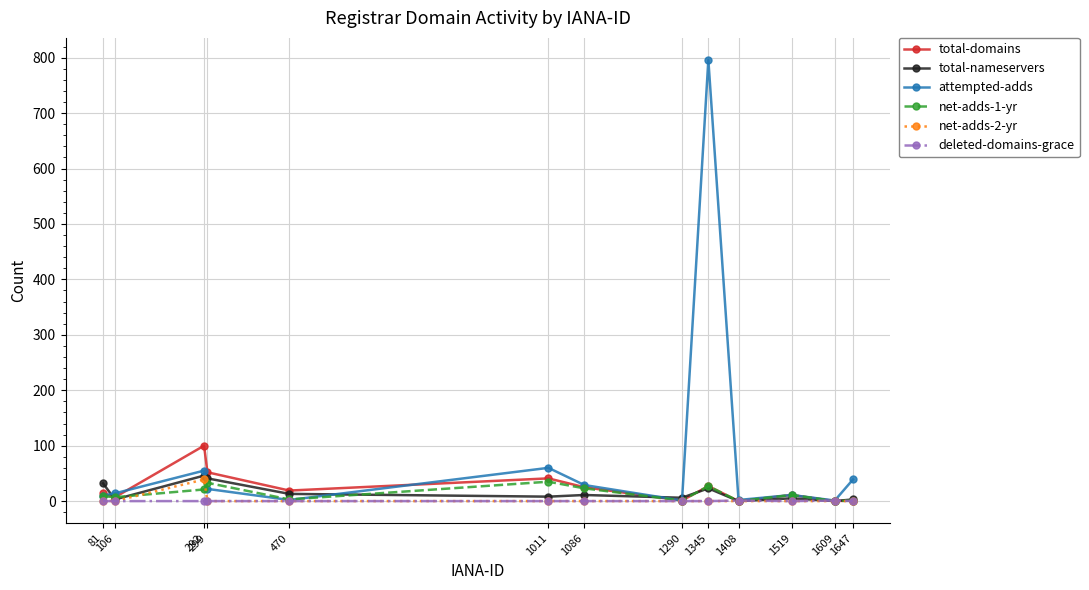

What is the maximum value for total-nameservers?

46